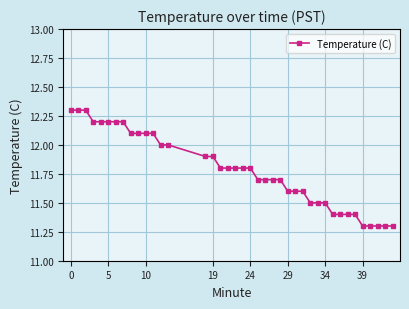

What is the sum of all values?

471.3